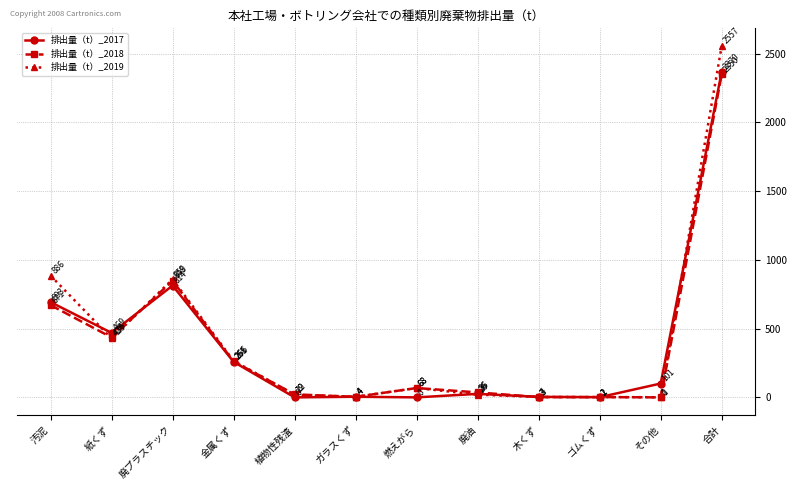

What is the difference between the 排出量（t）_2017 values at 木くず and 廃油?

21.8